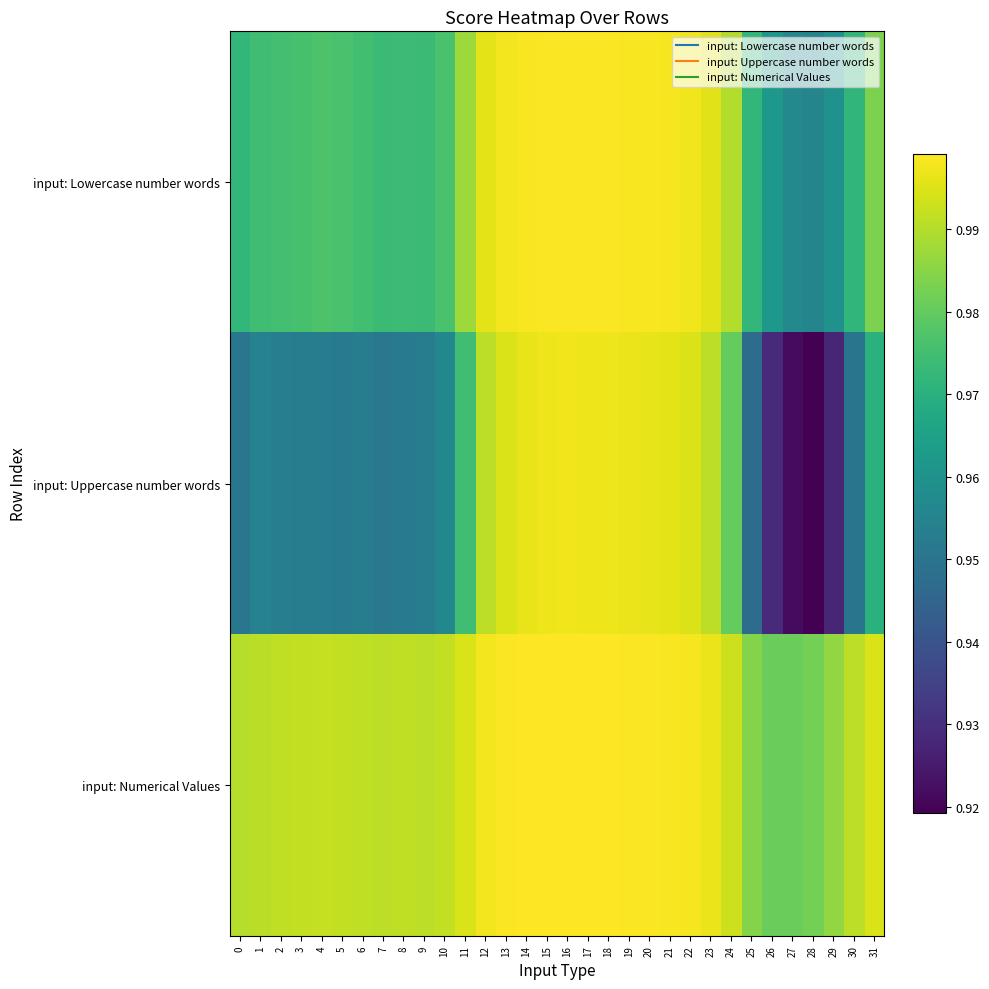

At which category is the sum across all series the highest?

16